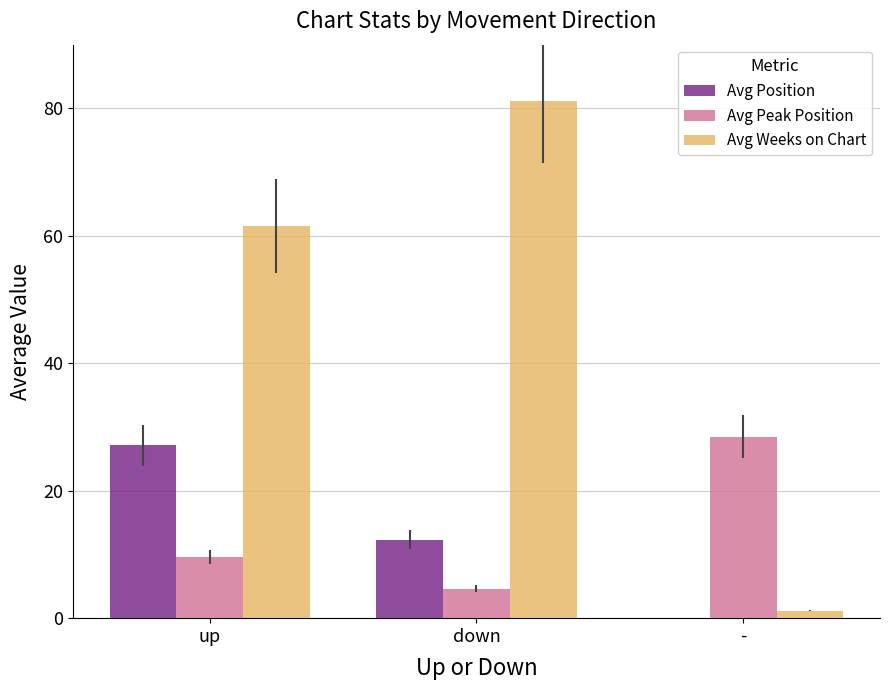

The value of Avg Weeks on Chart at down is 117.5. True or false?

False